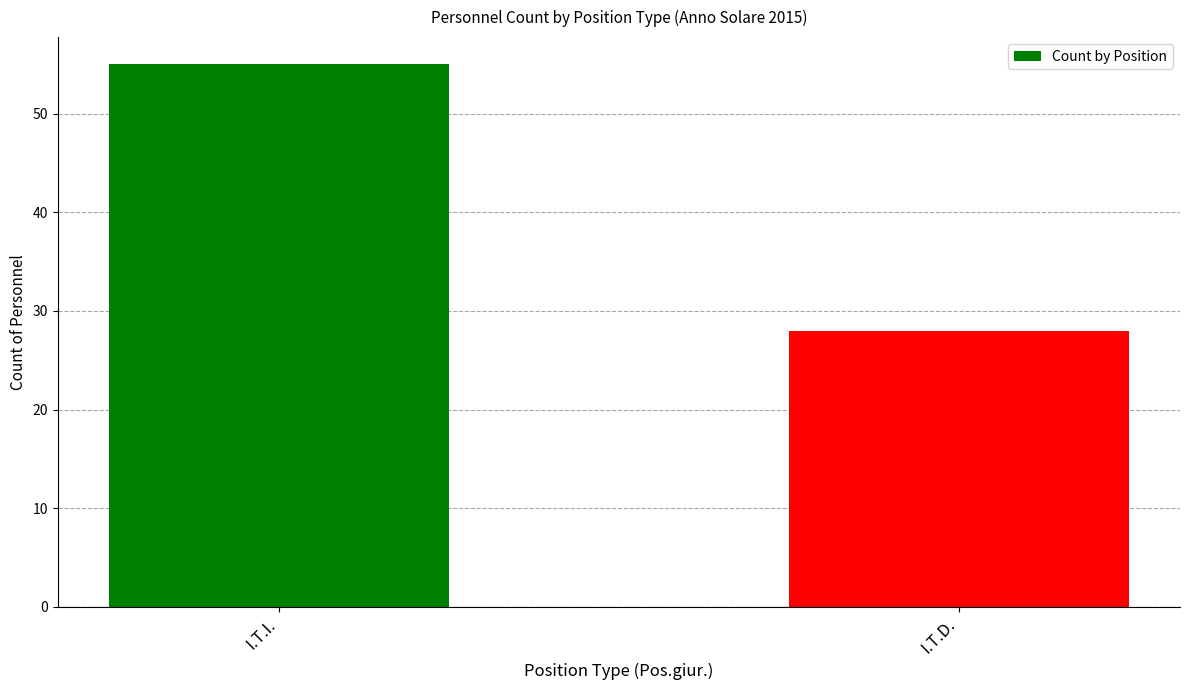

What is the label of the 2nd bar from the left?

I.T.D.